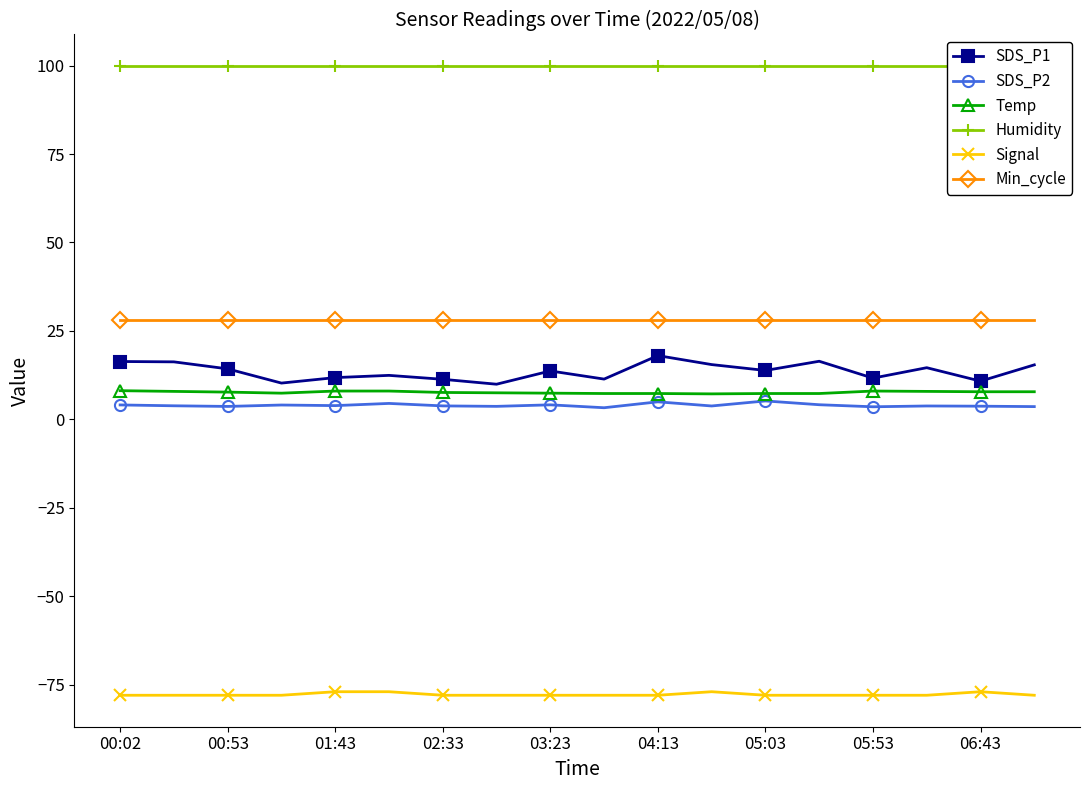

What position from the left is 11?

12